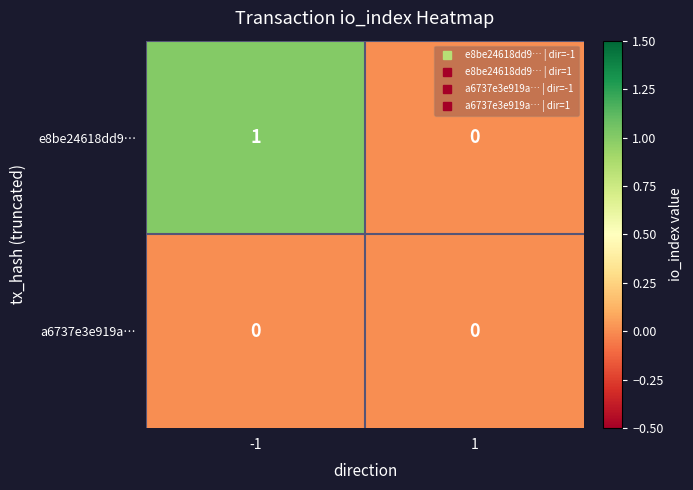

The value of a6737e3e919a… at 1 is 0. True or false?

True